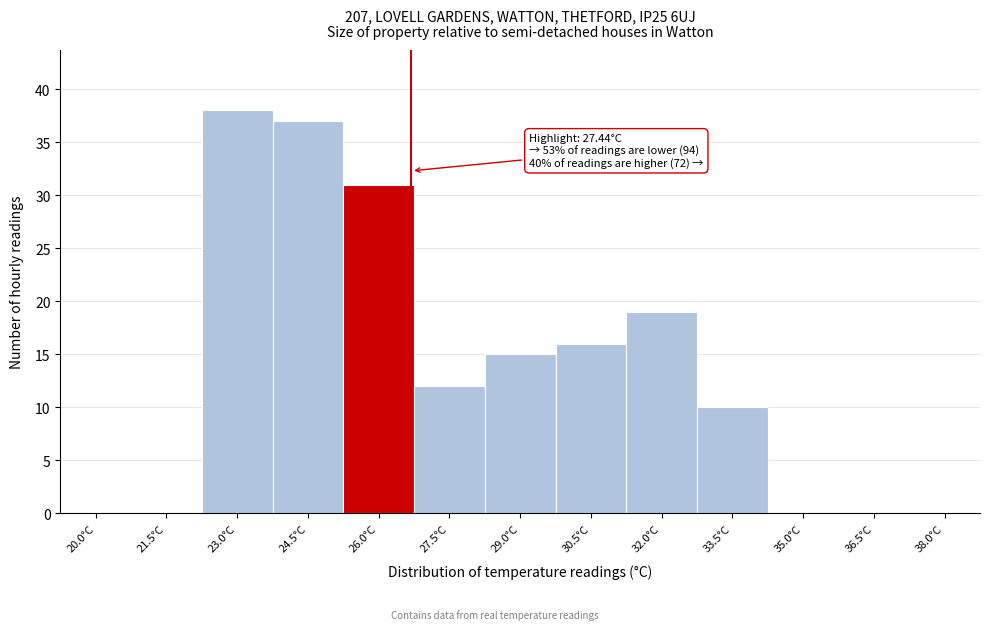

Reading left to right, what are all the values shown in this chart?

20.0°C=0	21.5°C=0	23.0°C=38	24.5°C=37	26.0°C=31	27.5°C=12	29.0°C=15	30.5°C=16	32.0°C=19	33.5°C=10	35.0°C=0	36.5°C=0	38.0°C=0